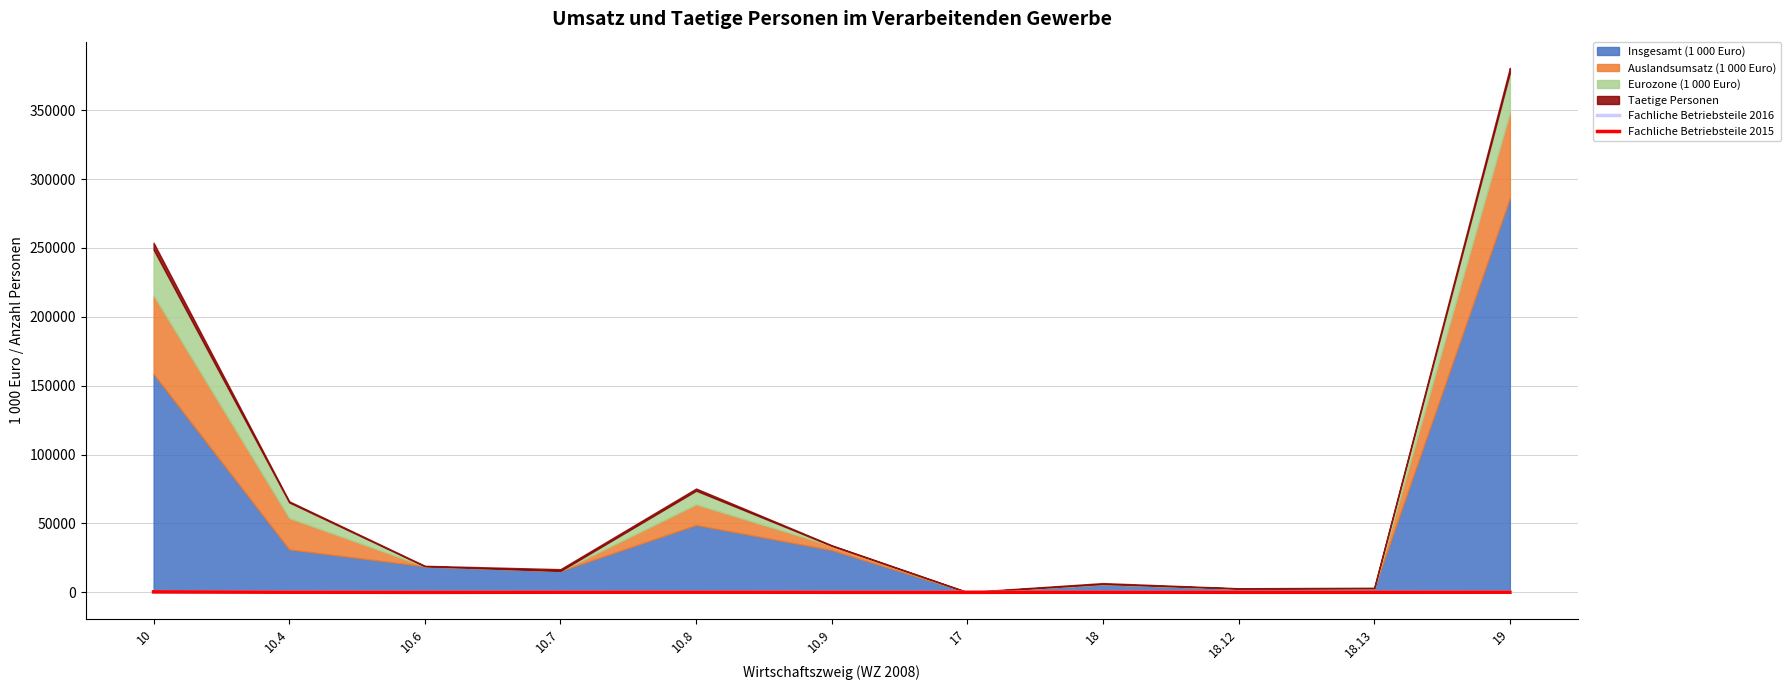

What is the label of the 6th point from the right?

10.9